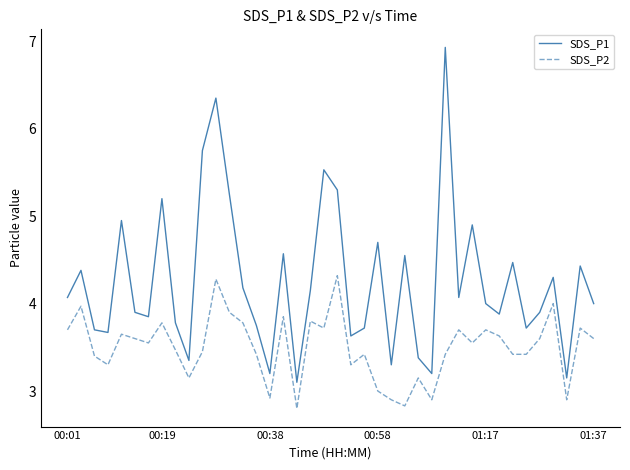

What is the maximum value shown in the chart?

6.9